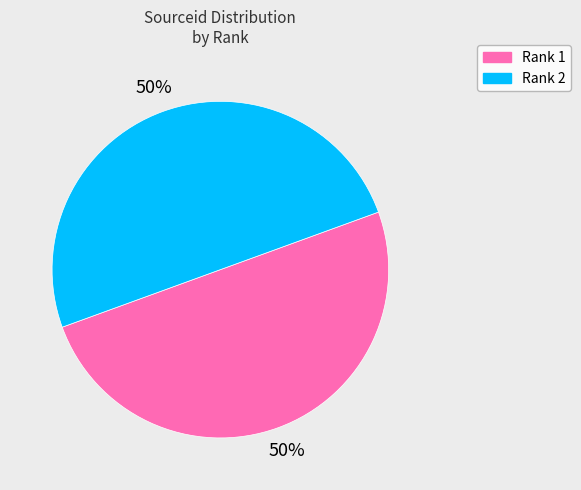

The Rank 1 slice represents 40% of the pie. True or false?

False